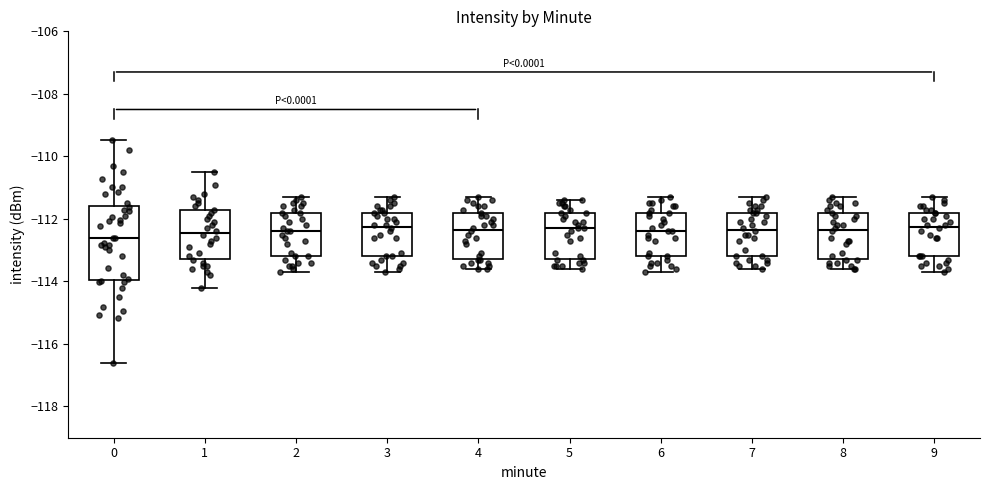

Comparing the boxes themselves (not the whiskers), which one is the tallest?

0